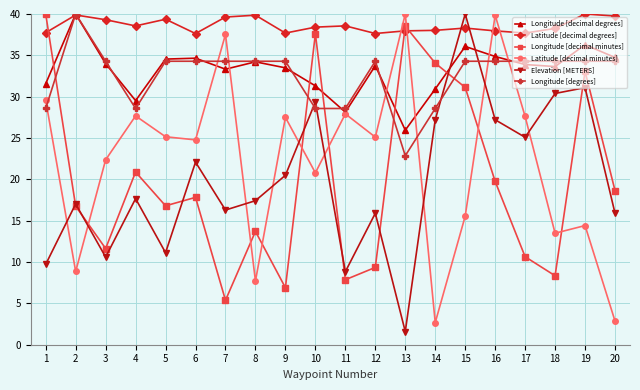

What are all the series names shown in the legend?

Longitude [decimal degrees], Latitude [decimal degrees], Longitude [decimal minutes], Latitude [decimal minutes], Elevation [METERS], Longitude [degrees]